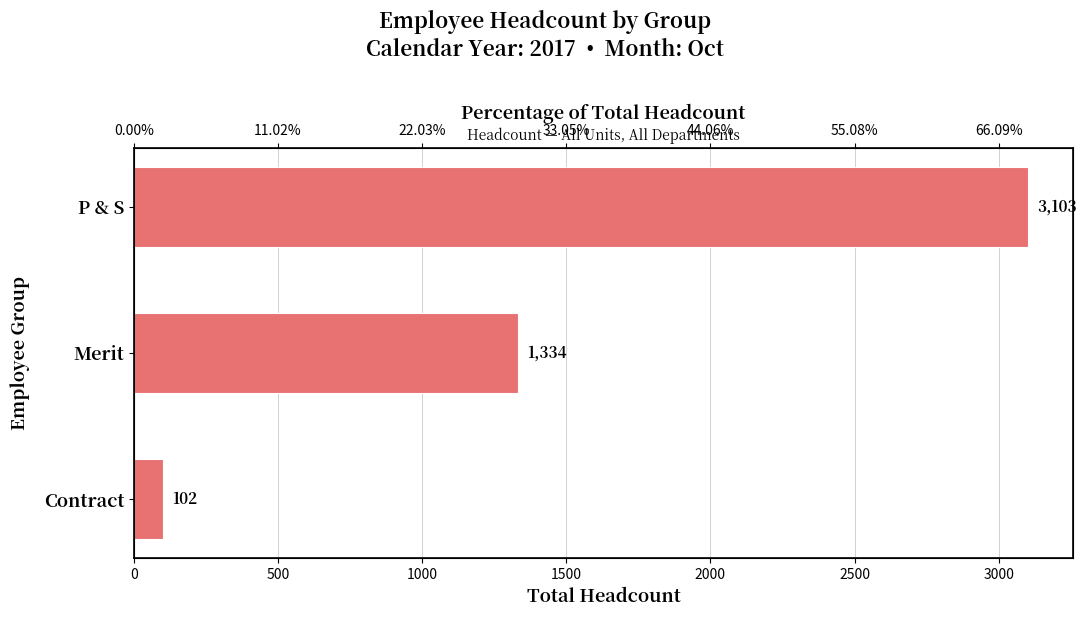

Reading left to right, extract all data points from this chart.

3103	1334	102